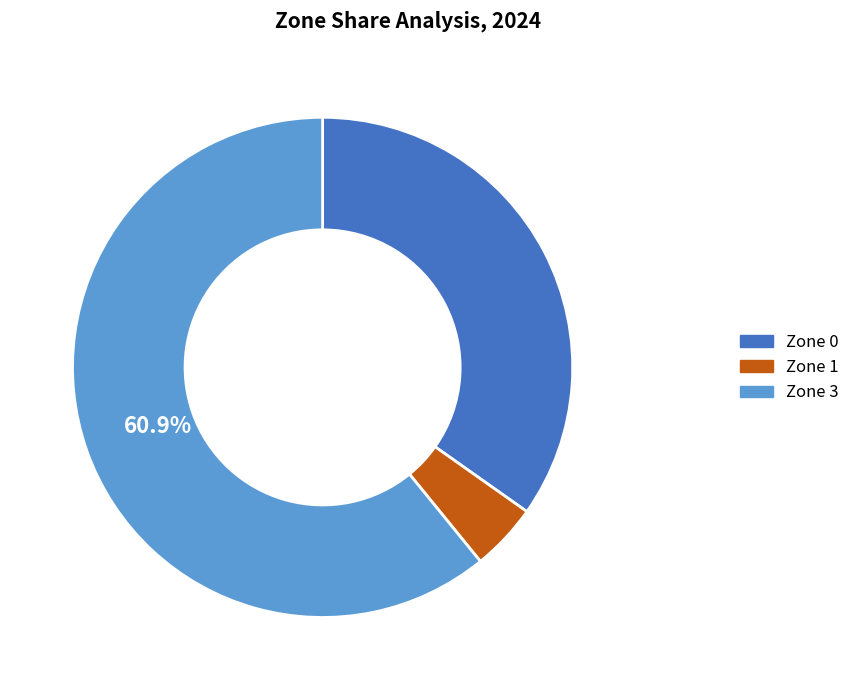

Count the number of slices in the pie.

3